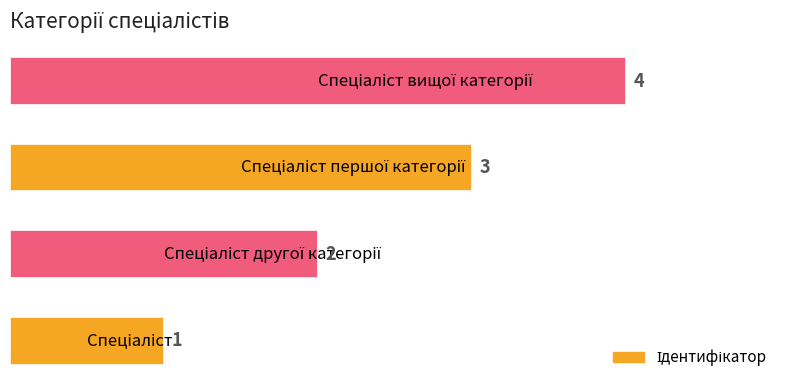

What is the difference between the maximum and minimum values?

3